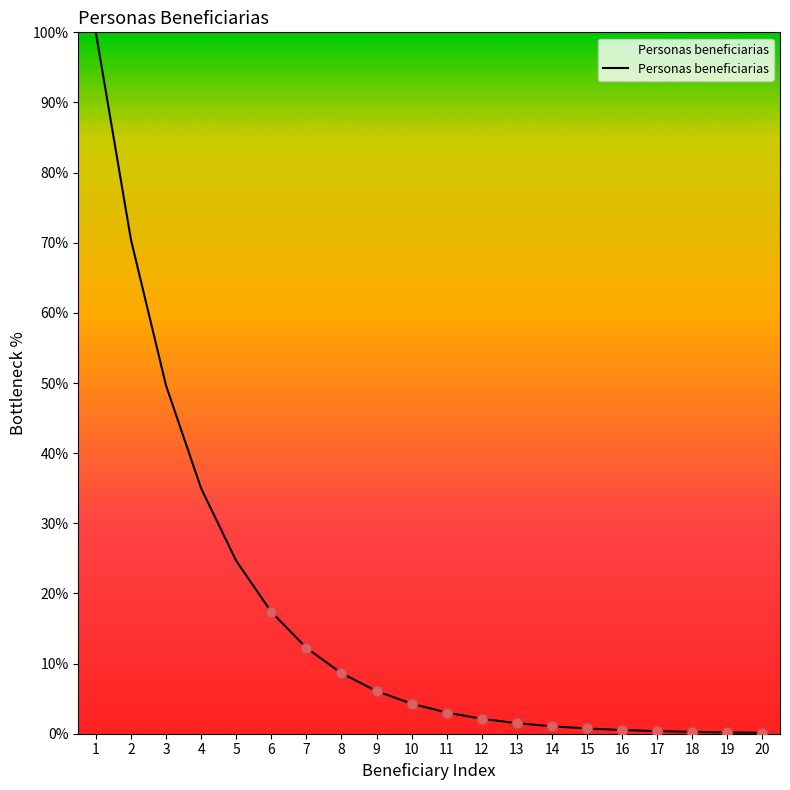

What is the change in value from 5 to 15?

-23.9